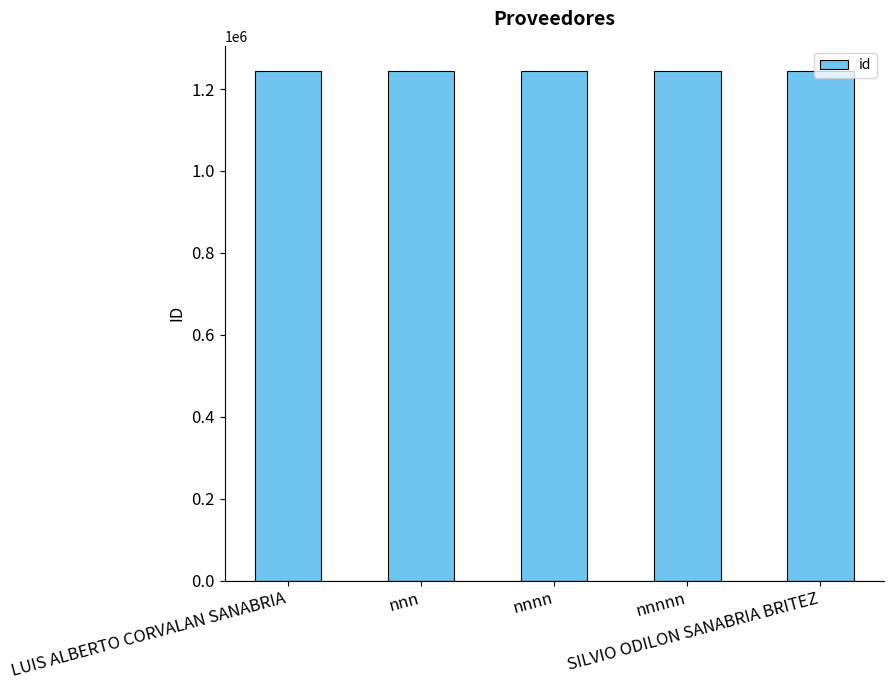

What is the sum of all values?

6216635